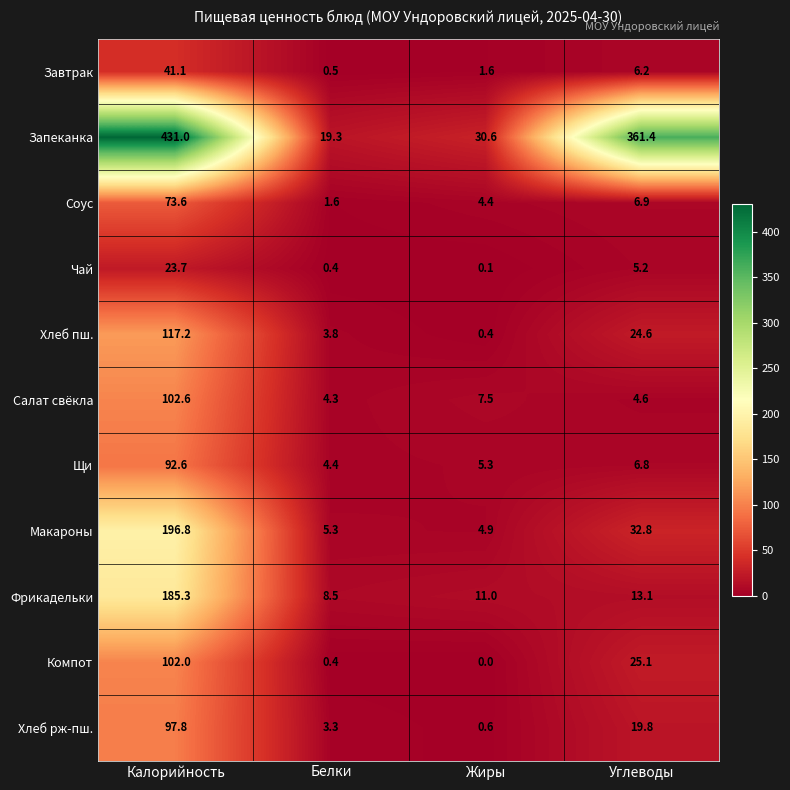

Rank the series by their maximum value, from lowest to highest.

Чай, Завтрак, Соус, Щи, Хлеб рж-пш., Компот, Салат свёкла, Хлеб пш., Фрикадельки, Макароны, Запеканка